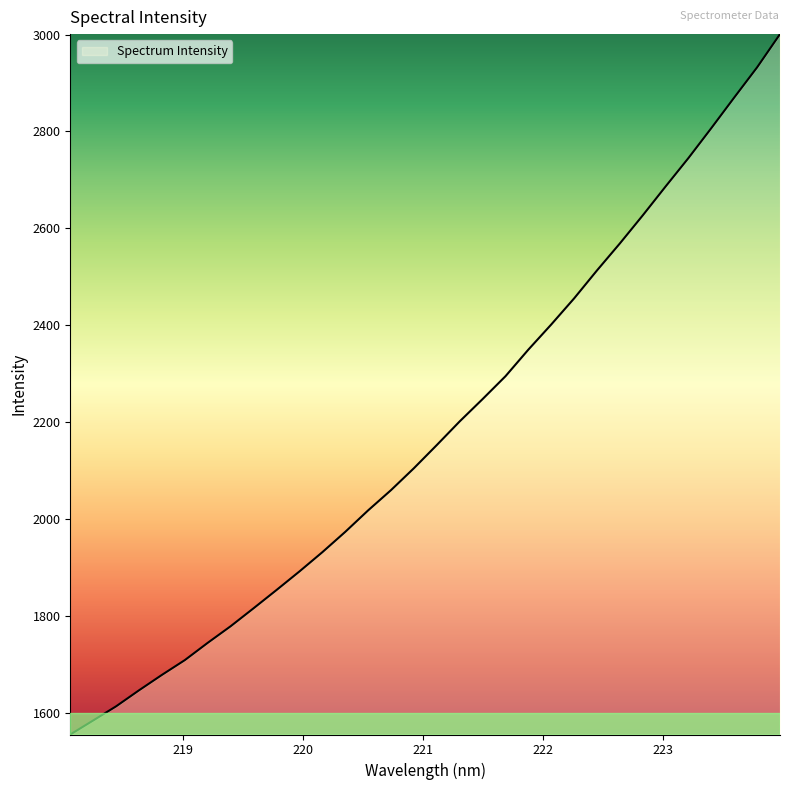

What is the smallest value displayed?

1555.7